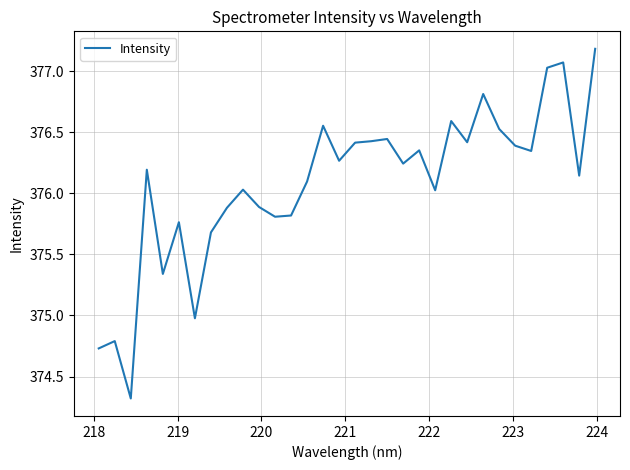

What is the greatest value displayed?

377.2